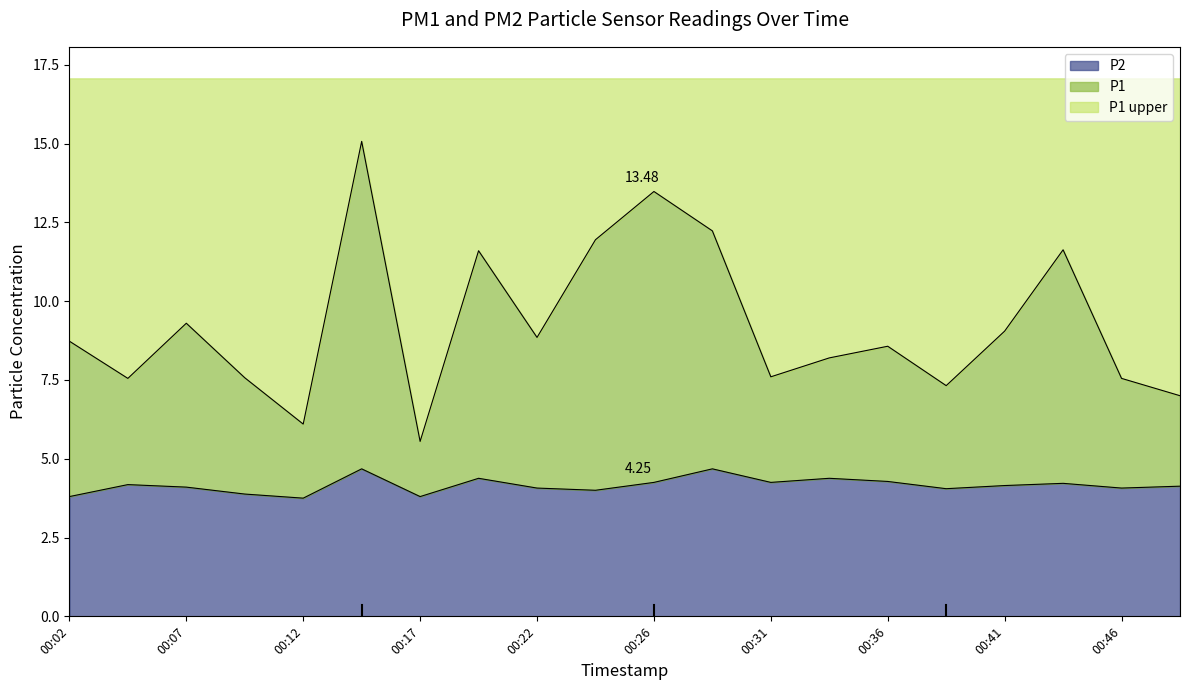

What is the total value across all series at 00:46?

17.1